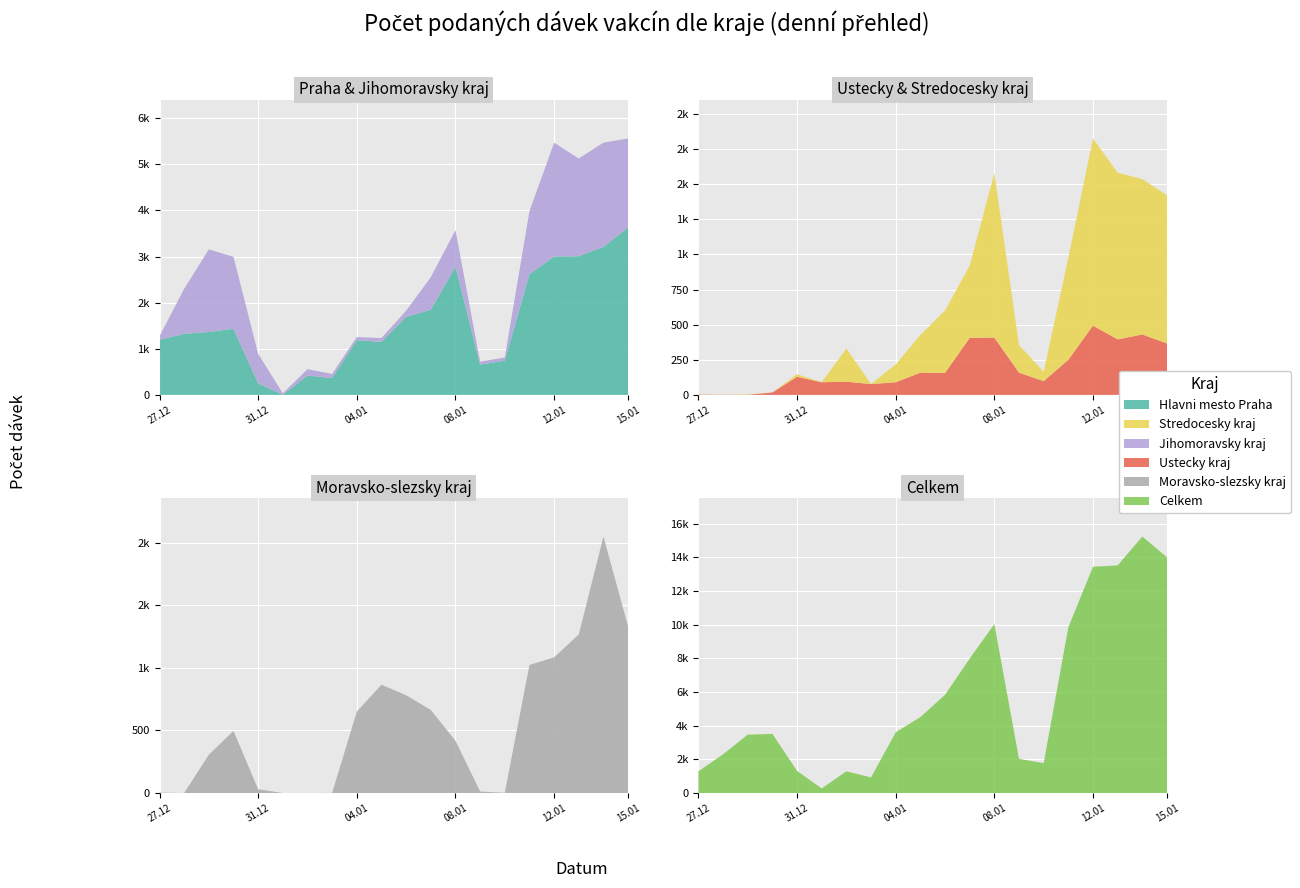

Reading left to right, list all the values displayed in this chart.

Hlavni mesto Praha: 1195	1324	1363	1435	251	3	419	365	1187	1149	1692	1846	2778	658	742	2617	2999	3006	3207	3636
Stredocesky kraj: 2	0	3	0	18	1	236	0	127	268	445	513	1168	196	66	726	1332	1186	1106	1054
Jihomoravsky kraj: 74	975	1791	1558	639	31	138	89	67	83	133	705	793	60	70	1364	2467	2118	2261	1923
Ustecky kraj: 2	1	1	17	129	90	94	77	90	158	156	406	408	158	98	250	493	395	430	366
Moravsko-slezsky kraj: 3	0	306	497	30	0	0	1	651	866	782	664	418	12	2	1024	1085	1268	2051	1332
Celkem: 1286	2301	3467	3514	1312	271	1289	927	3607	4509	5838	7991	10036	2029	1777	9849	13448	13527	15240	14005